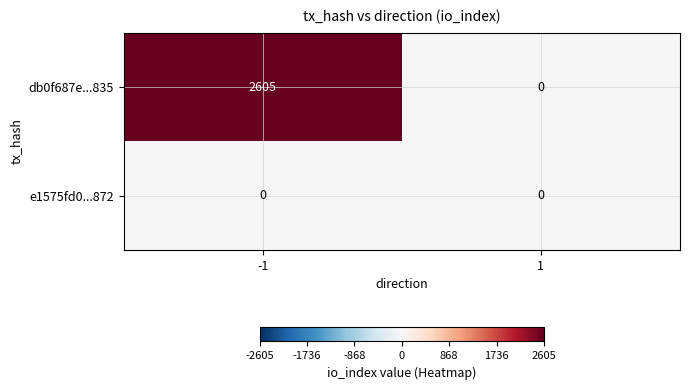

Which series has the largest total across all categories?

db0f687e...835